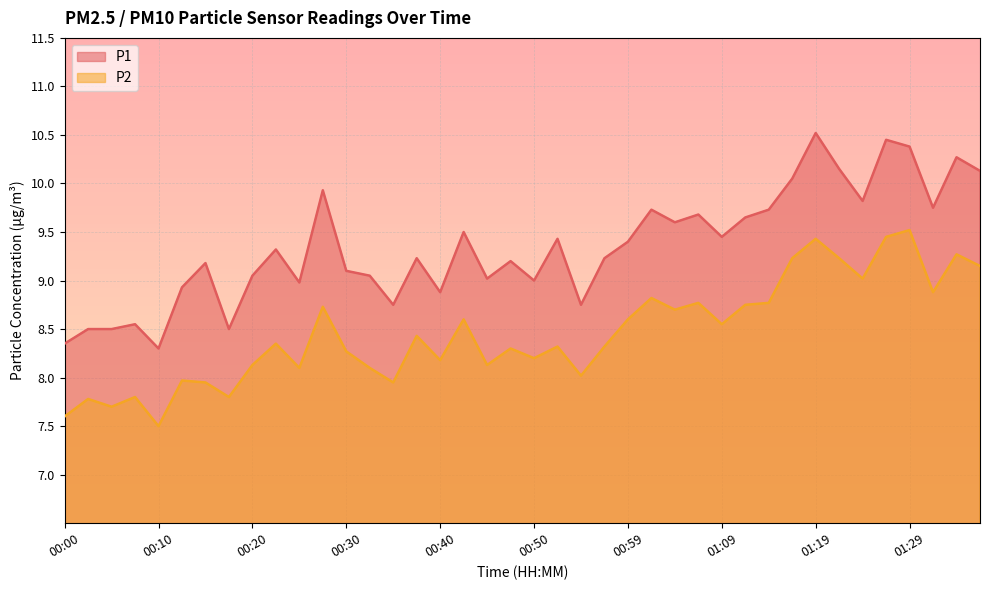

At how many categories does at least one series exceed 9?

28